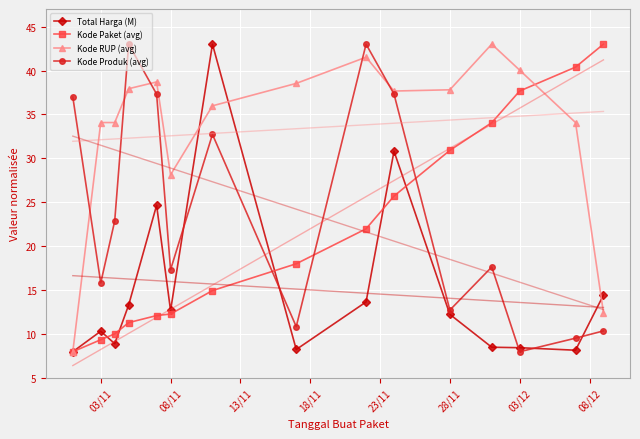

What is the maximum value for Kode Produk (avg)?

43.0